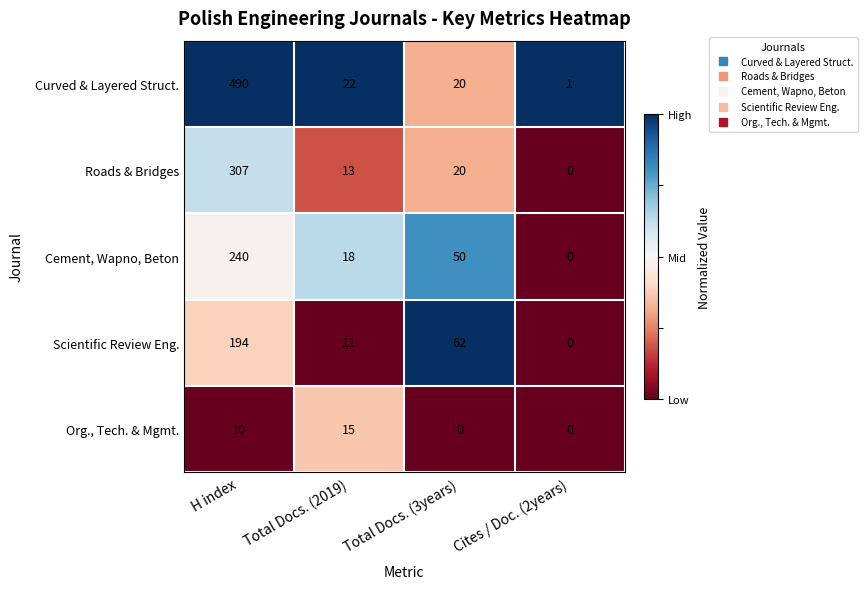

What is the difference between the maximum and minimum values in the Curved & Layered Struct. series?

489